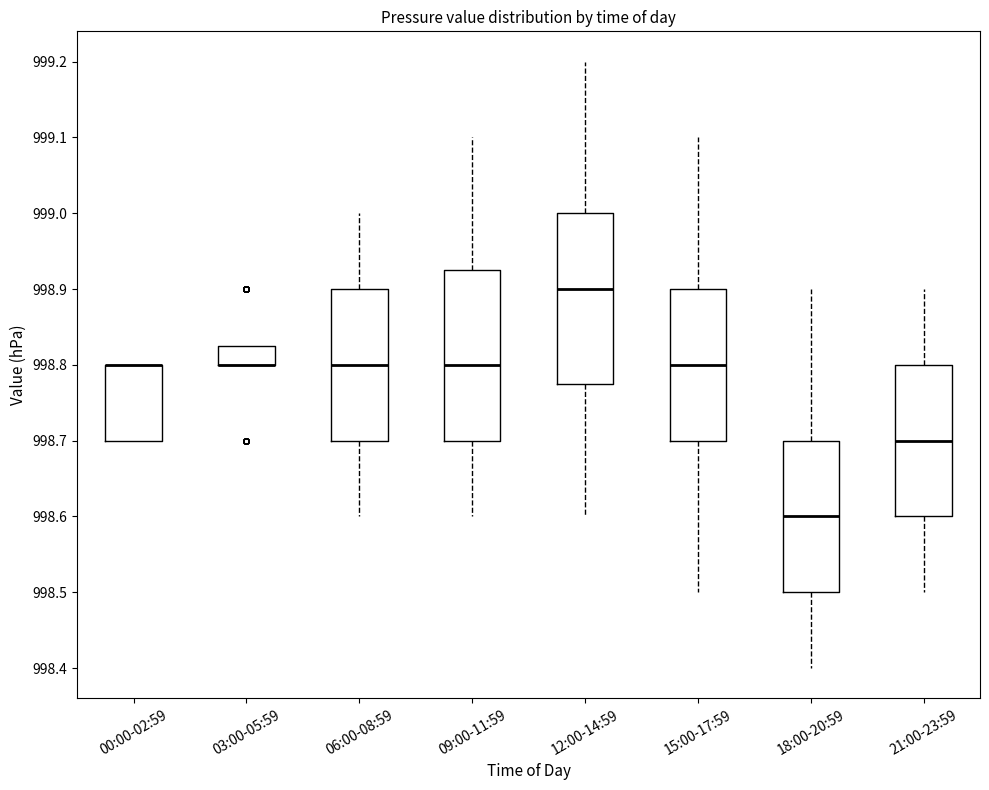

Where does the median line of the box for 21:00-23:59 sit on the y-axis? The values are not printed on the chart, so give them approximately, as read against the axis.

998.70